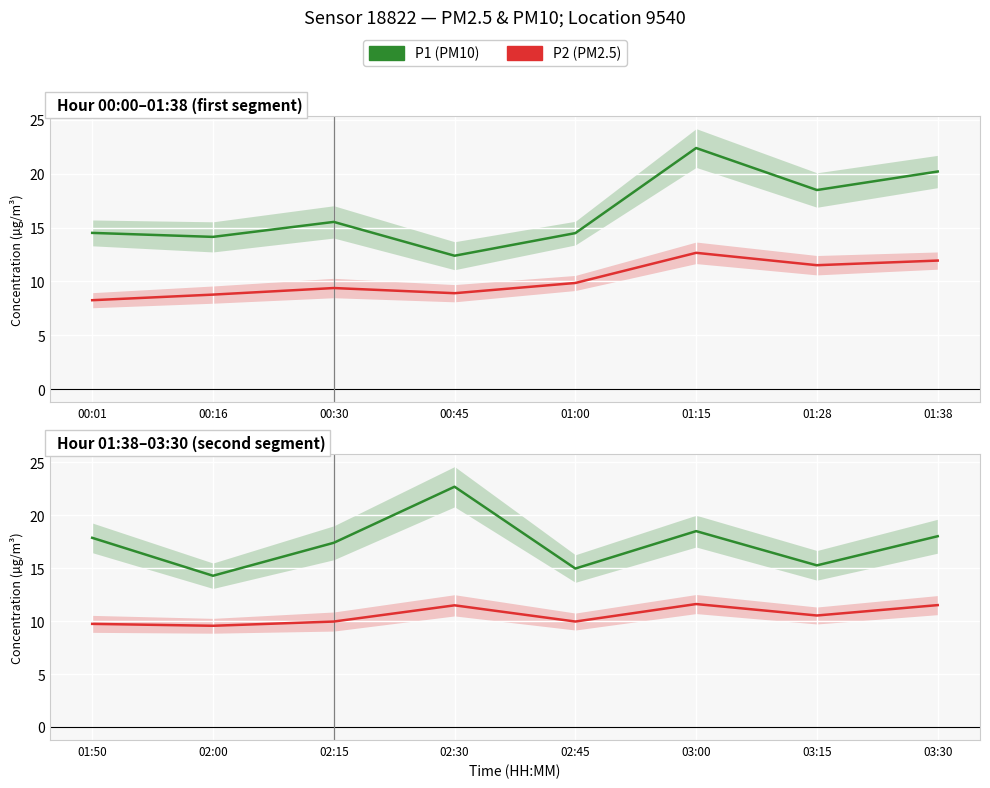

True or false: P1 (PM10) and P2 (PM2.5) intersect in this chart.

False